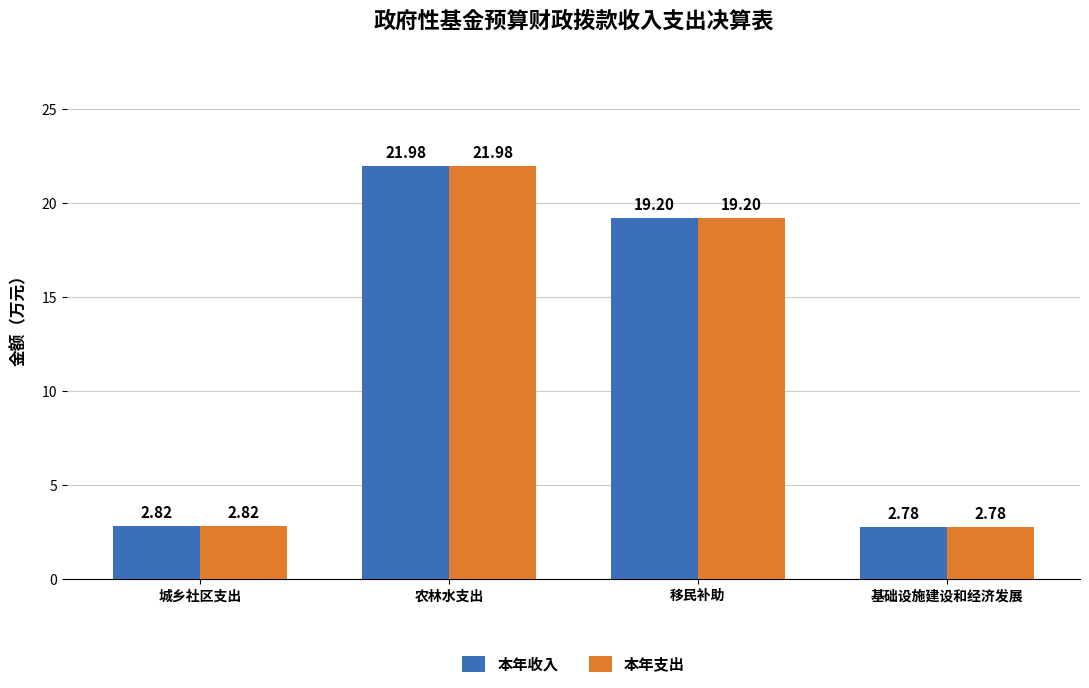

What is the sum of all 本年支出 values?

46.8